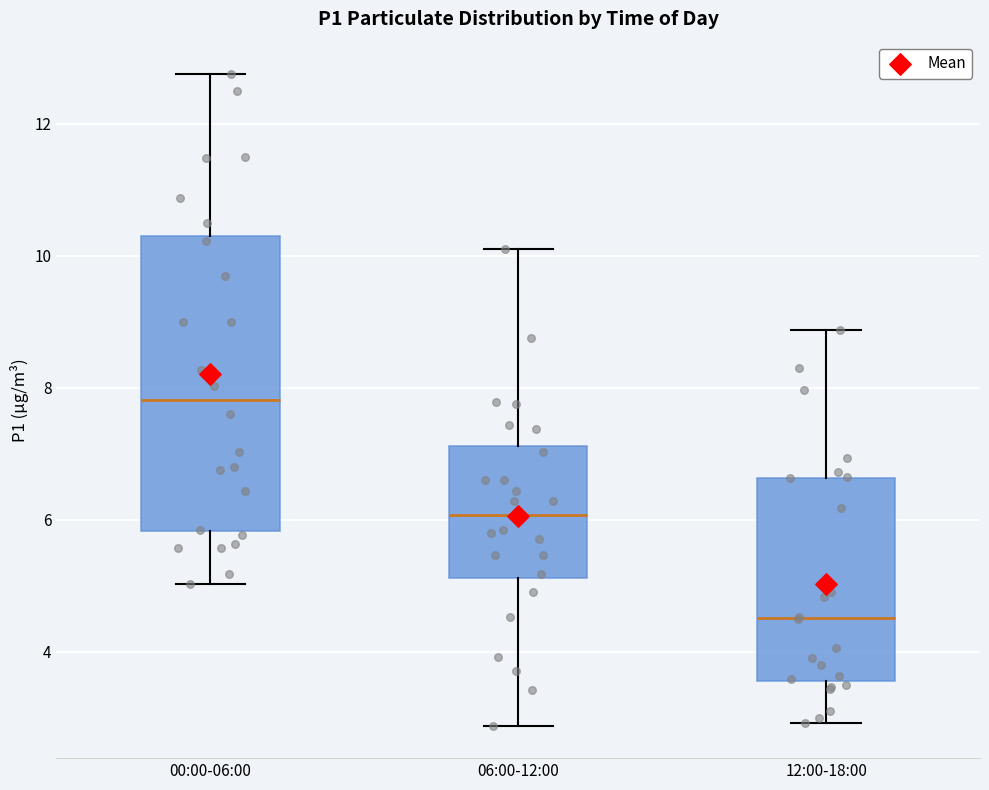

Reading left to right, transcribe this box plot: for each box, give where its median line is, the range the box spans, and where its two whiskers end, as read against the y-axis. The values are not printed on the chart, so give them approximately, as read against the axis.

00:00-06:00: median 7.8, box 5.8 to 10.2, whiskers 5.0 to 12.8
06:00-12:00: median 6.0, box 5.2 to 7.2, whiskers 2.8 to 10.2
12:00-18:00: median 4.6, box 3.6 to 6.6, whiskers 3.0 to 8.8